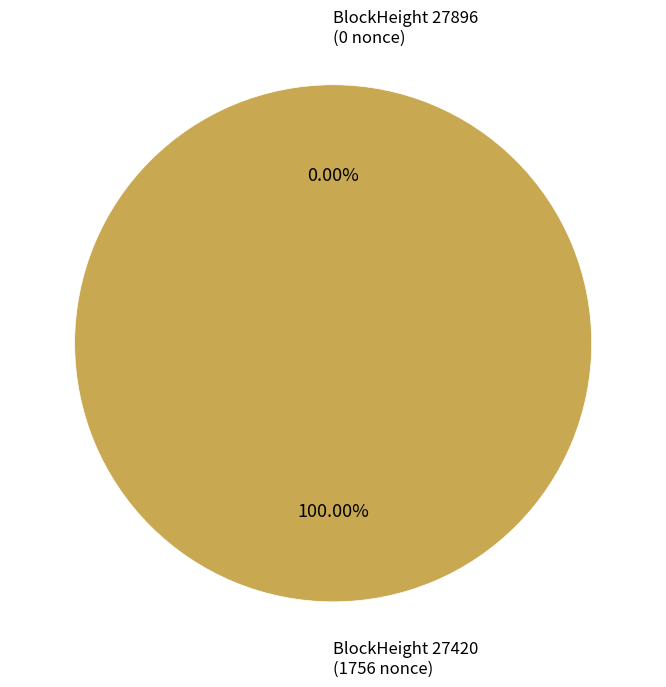

Count the number of slices in the pie.

2